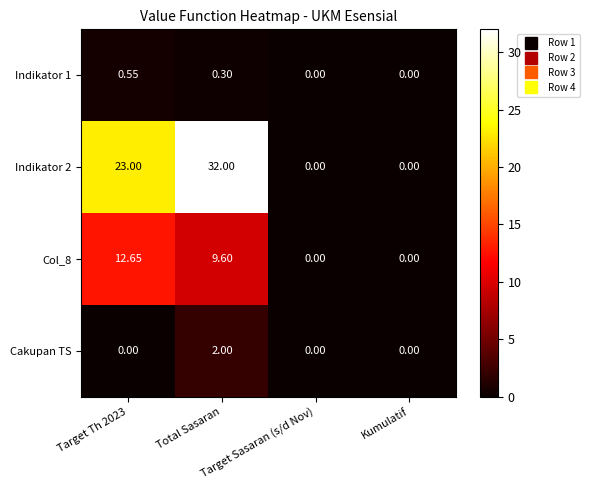

What is the maximum value shown in the chart?

32.0